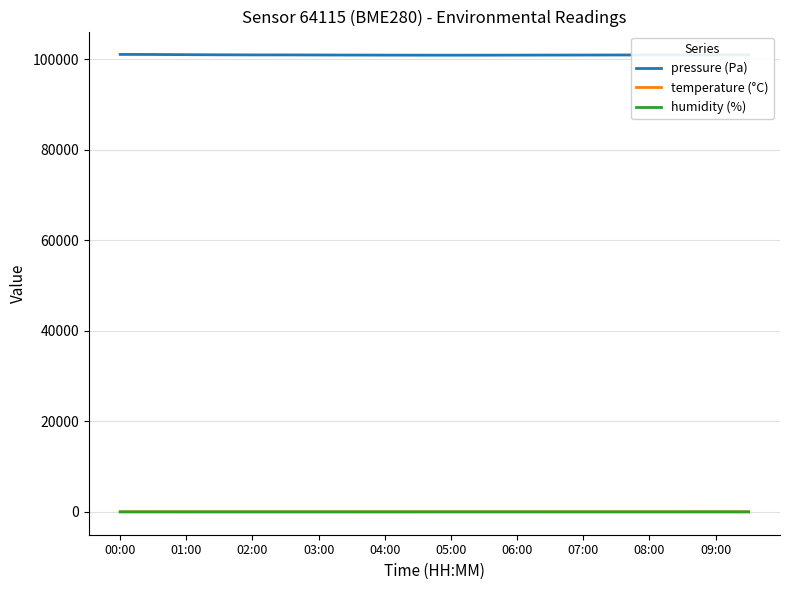

True or false: temperature (°C) and pressure (Pa) cross at least once.

False